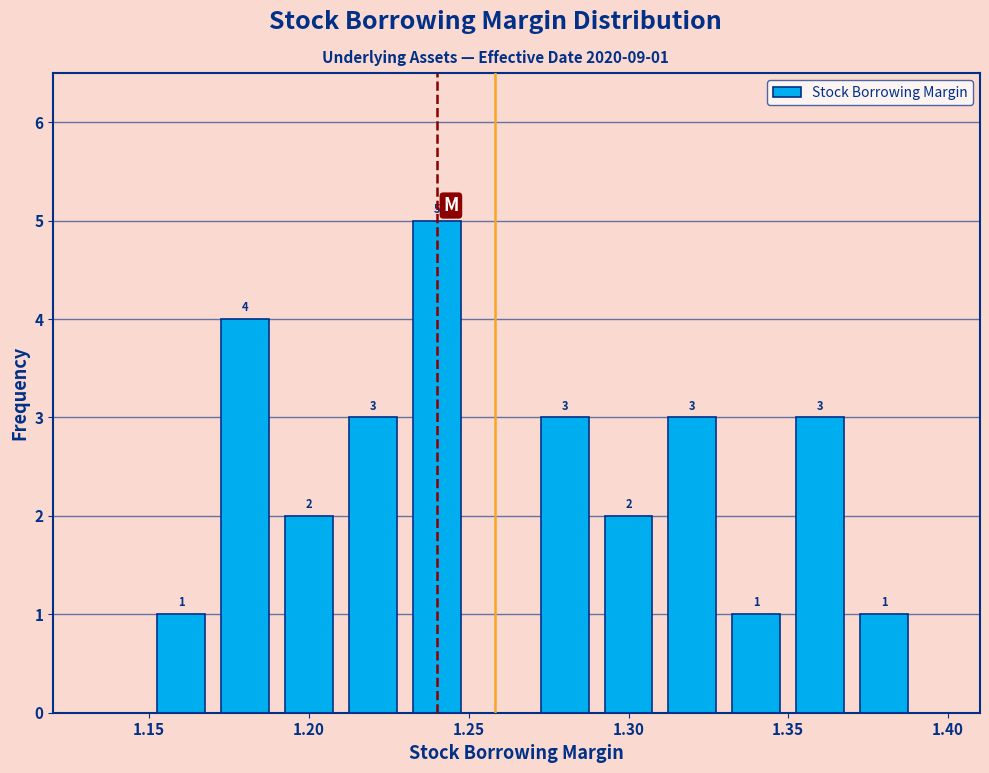

Which range on the x-axis has the tallest bar?

1.23 to 1.25